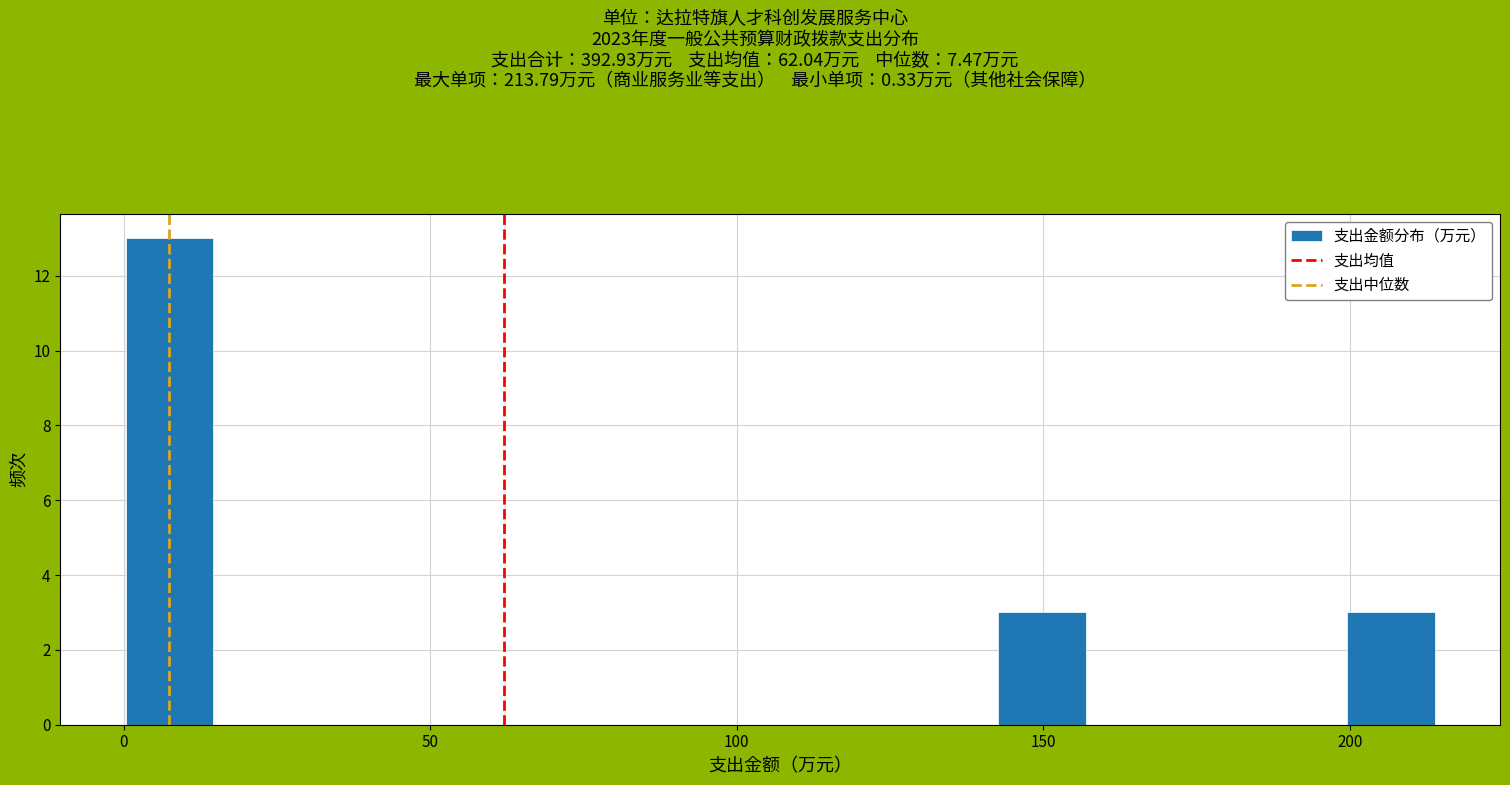

Read against the x-axis, roughly where is the centre of the tallest bar?

5